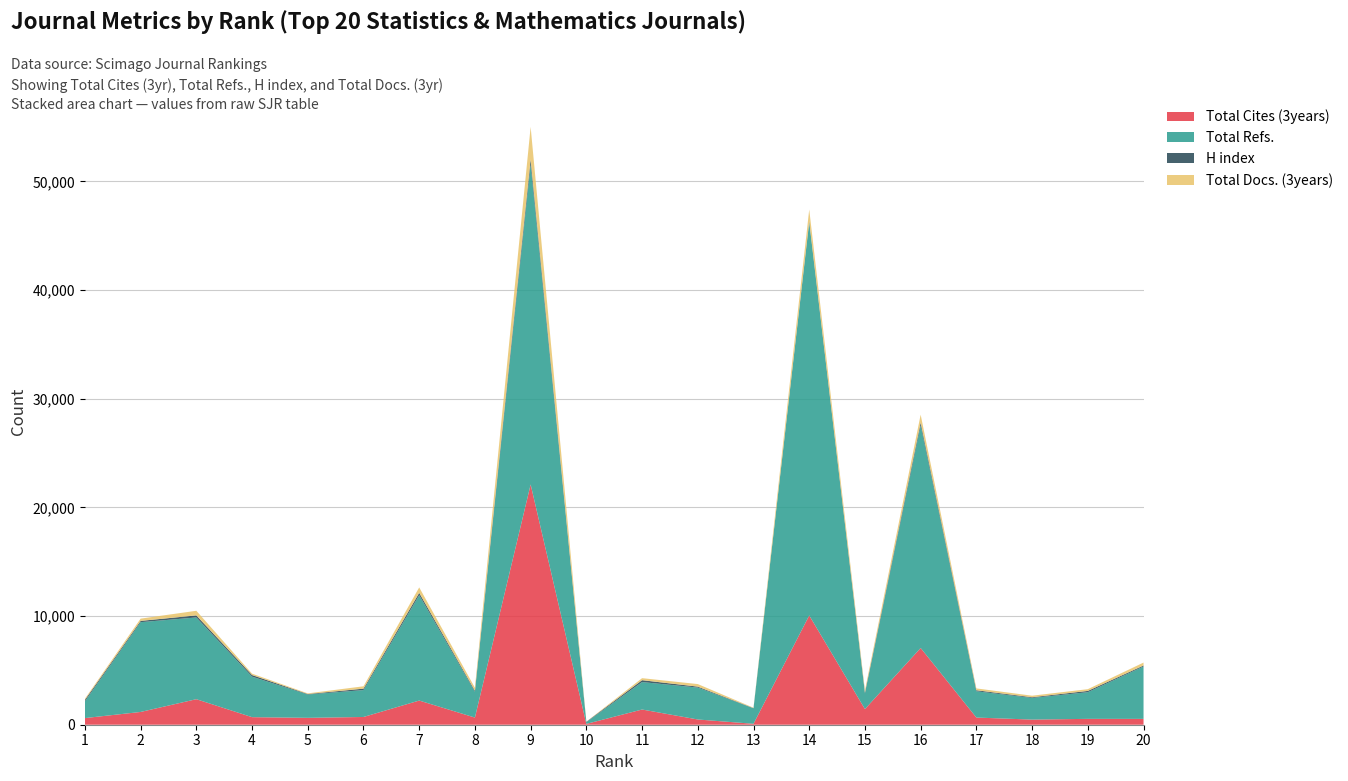

Reading left to right, extract all data points from this chart.

Total Cites (3years): 611	1175	2349	696	634	712	2224	658	22108	75	1400	482	85	10054	1438	7062	660	472	540	538
Total Refs.: 1538	8262	7521	3726	2148	2476	9697	2376	29465	165	2525	2936	1425	36153	1430	20483	2420	1992	2453	4824
H index: 137	118	192	151	44	132	215	99	462	33	174	88	20	120	97	261	93	65	119	89
Total Docs. (3years): 104	208	423	126	59	216	501	272	2979	9	186	235	35	1085	203	726	169	142	159	268